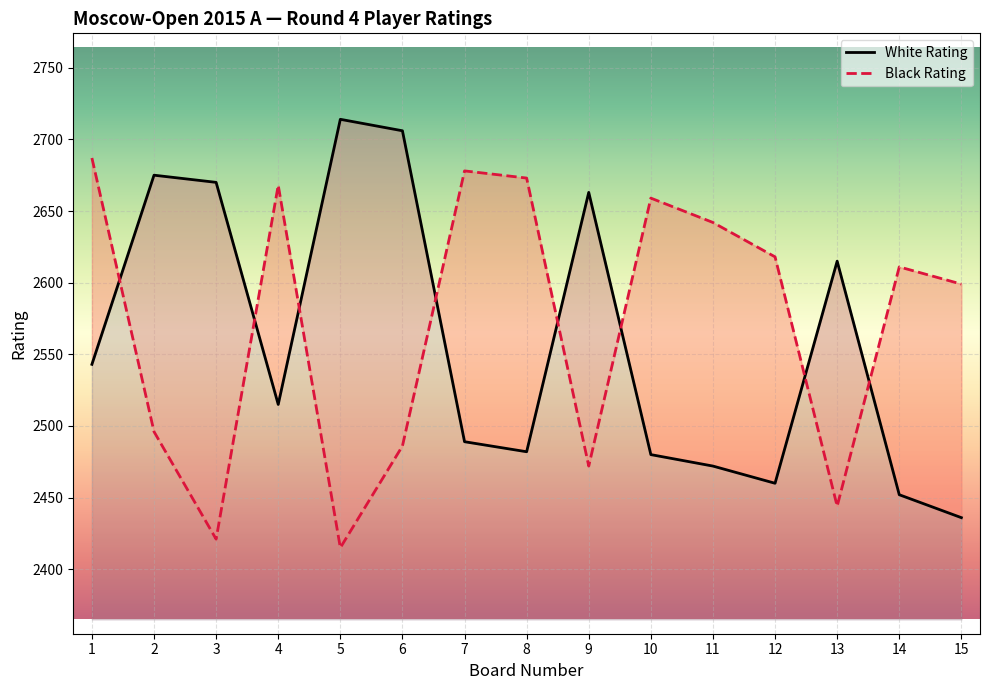

At how many categories does at least one series exceed 2554?

15